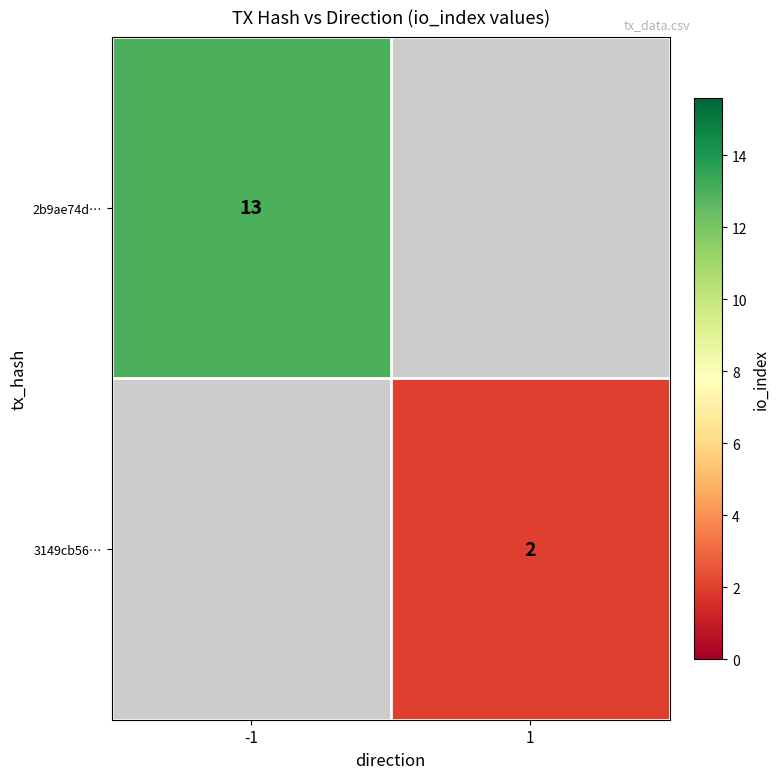

True or false: 2b9ae74d… has a value of 21 at -1.

False